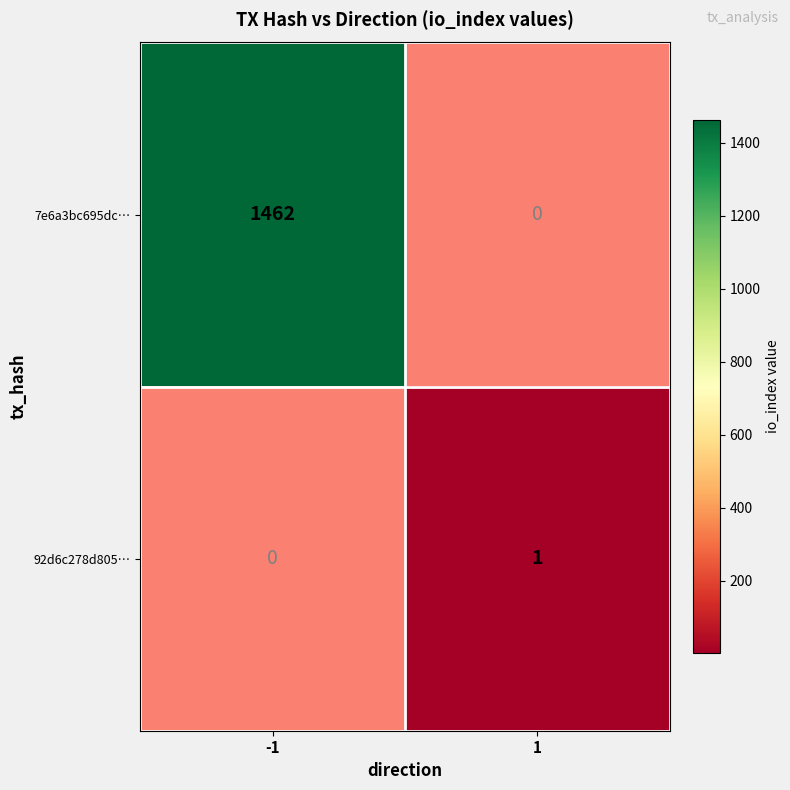

At how many categories does at least one series exceed 425?

1